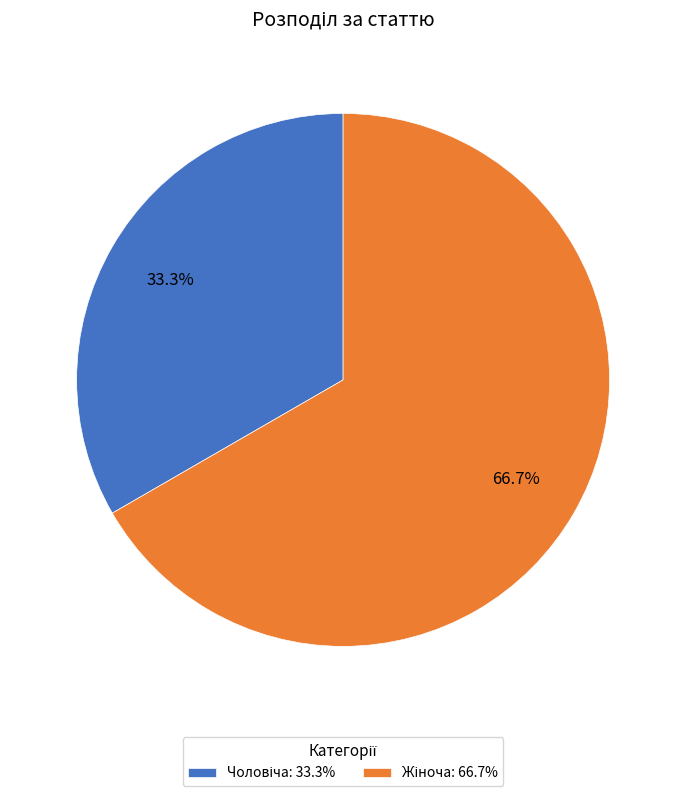

To the nearest percent, what is the difference between the largest and smallest slice percentages?

33%